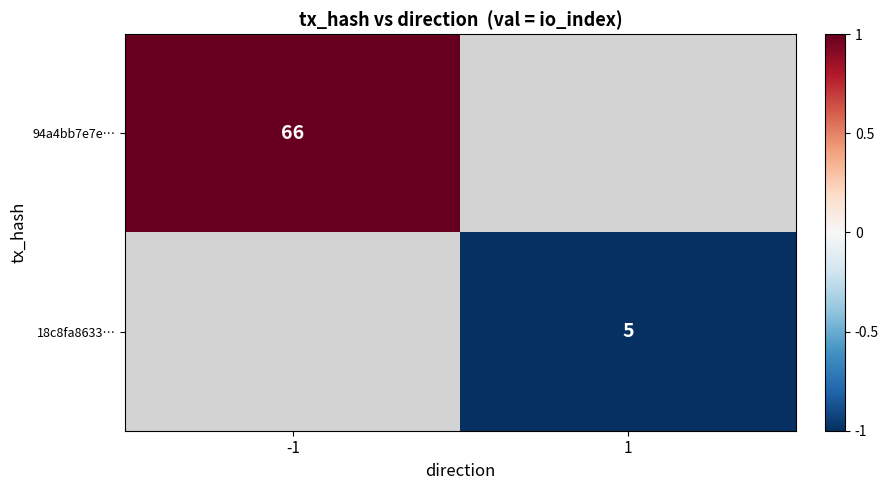

Between 1 and -1, which is larger?

-1